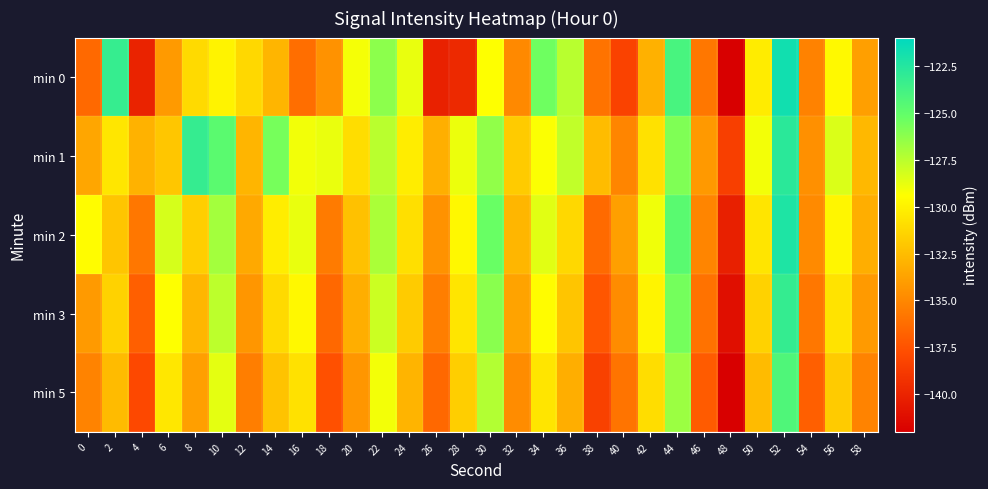

What is the total value across all series at 24?

-654.6